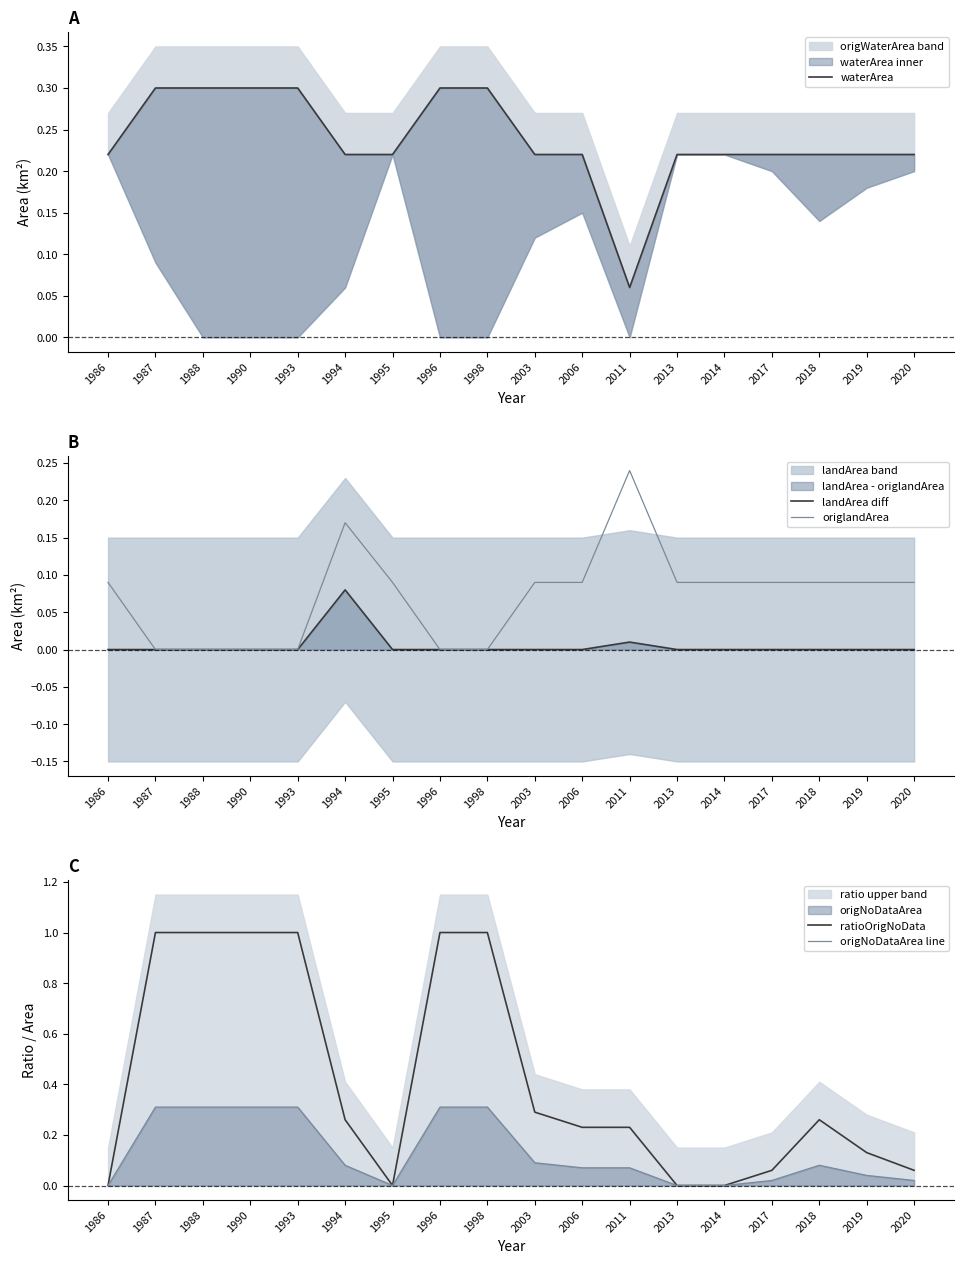

Count the number of categories in the chart.

18